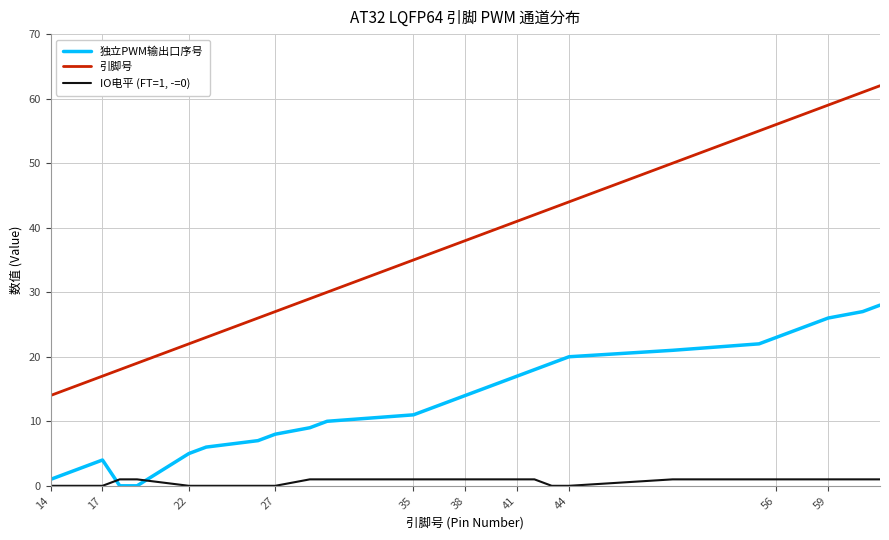

Reading left to right, list all the values displayed in this chart.

独立PWM输出口序号: 1	2	3	4	0	0	5	6	7	8	9	10	11	12	13	14	15	16	17	18	19	20	21	22	23	24	25	26	27	28
引脚号: 14	15	16	17	18	19	22	23	26	27	29	30	35	36	37	38	39	40	41	42	43	44	50	55	56	57	58	59	61	62
IO电平 (FT=1, -=0): 0	0	0	0	1	1	0	0	0	0	1	1	1	1	1	1	1	1	1	1	0	0	1	1	1	1	1	1	1	1